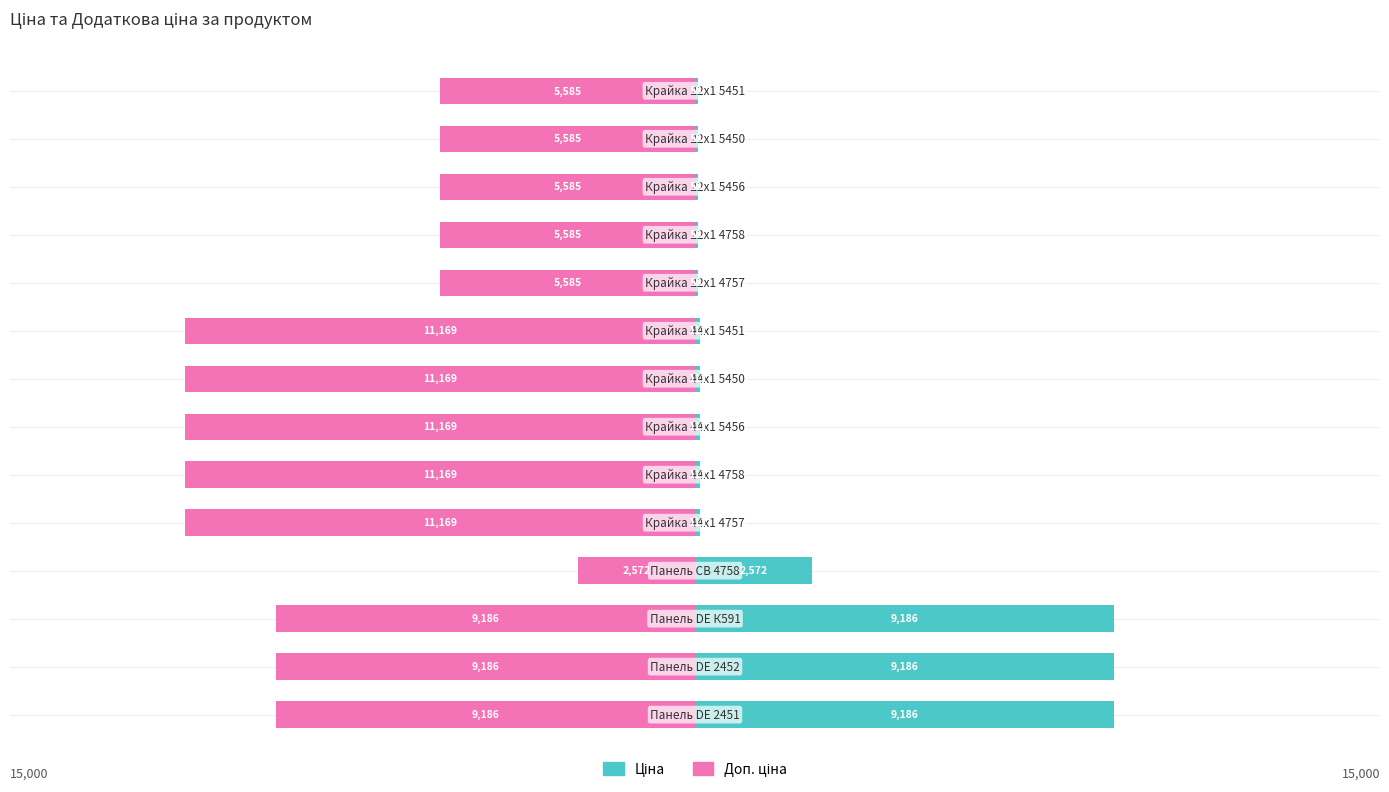

Rank the series at 15000 from highest to lowest value.

Ціна, Доп. ціна